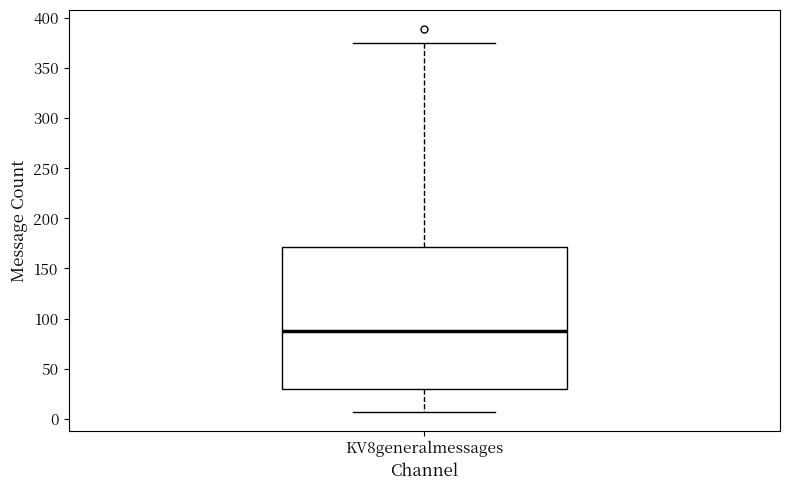

Where does the upper whisker of the box for KV8generalmessages end on the y-axis? The values are not printed on the chart, so give them approximately, as read against the axis.

375